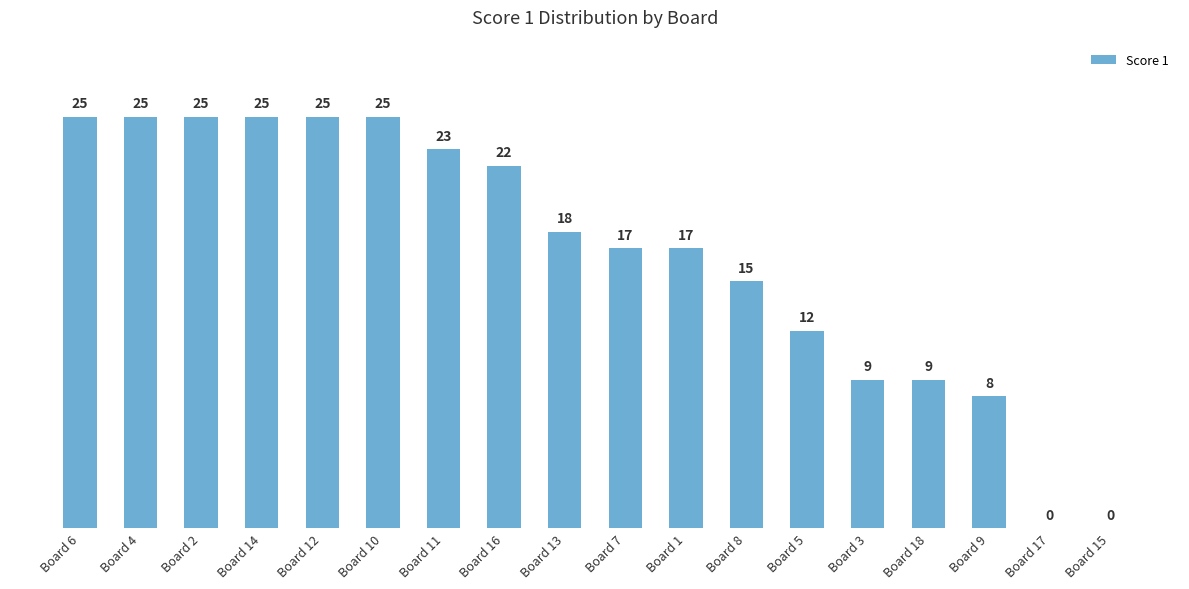

Between Board 16 and Board 9, which is larger?

Board 16